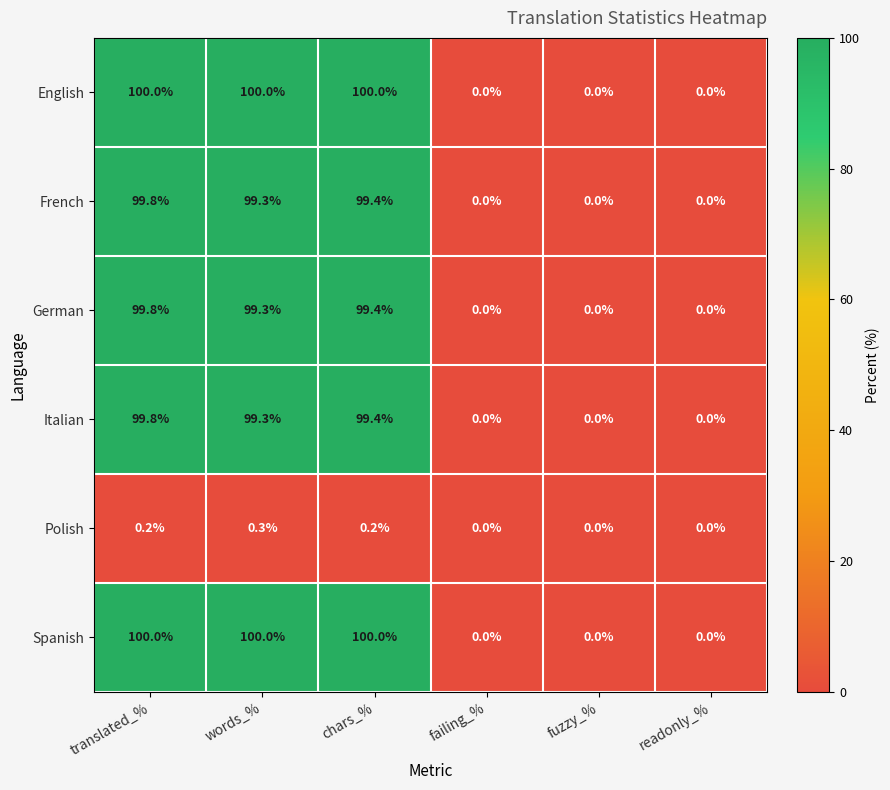

What is the difference between the highest and lowest values at chars_%?

99.8